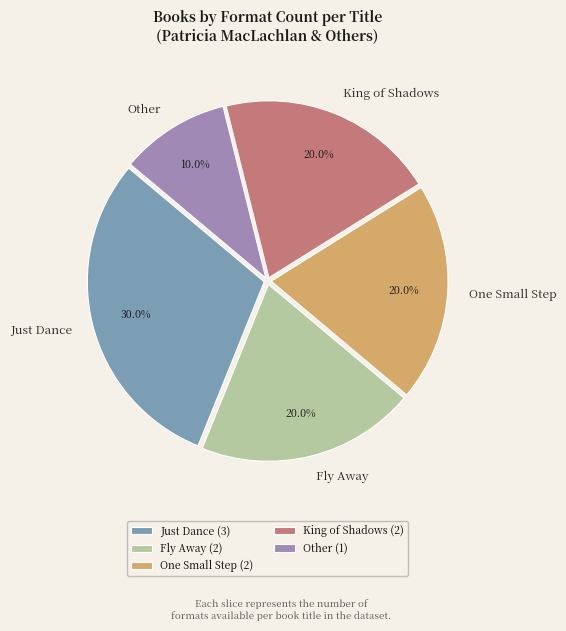

How many slices are in this pie chart?

5